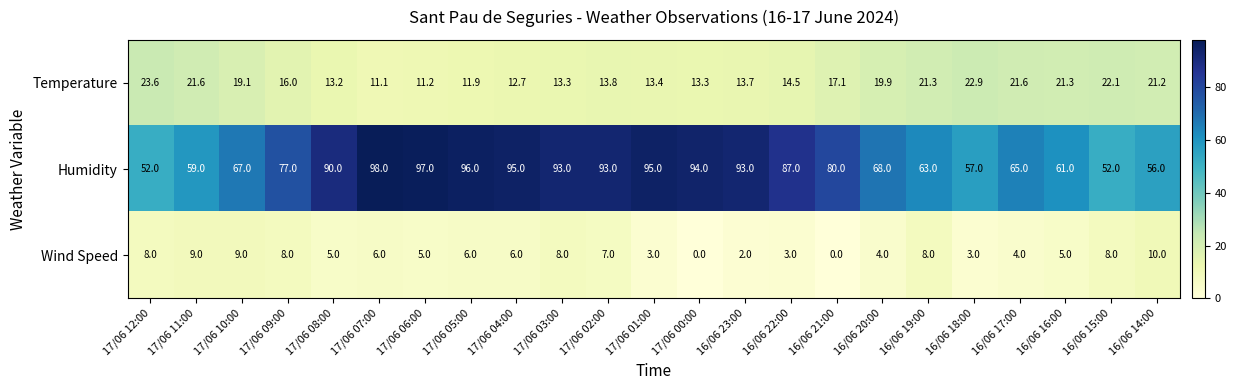

What is the maximum value shown in the chart?

98.0